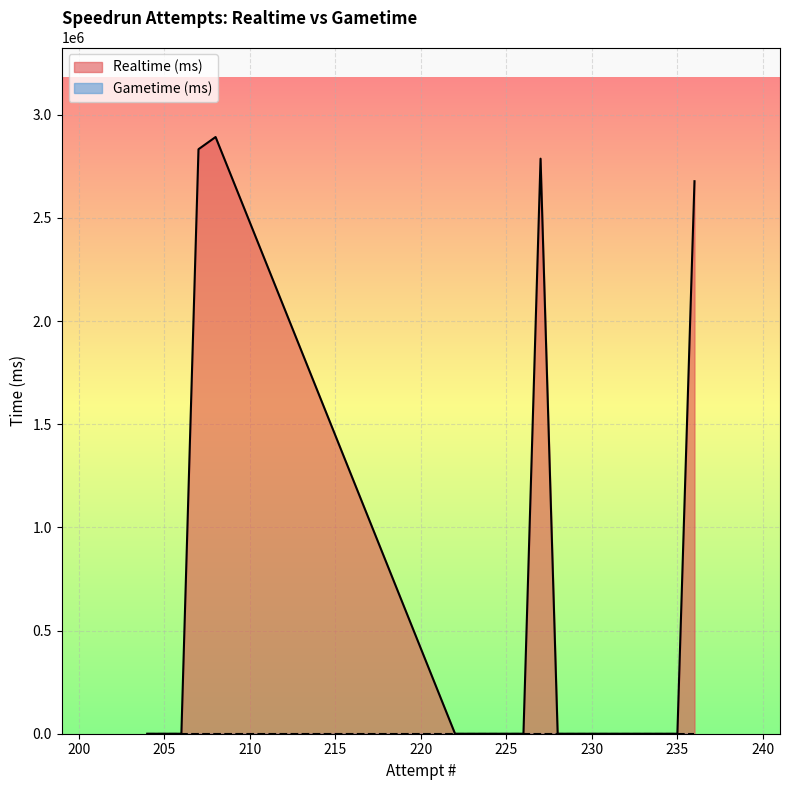

What is the greatest value displayed?

2892520